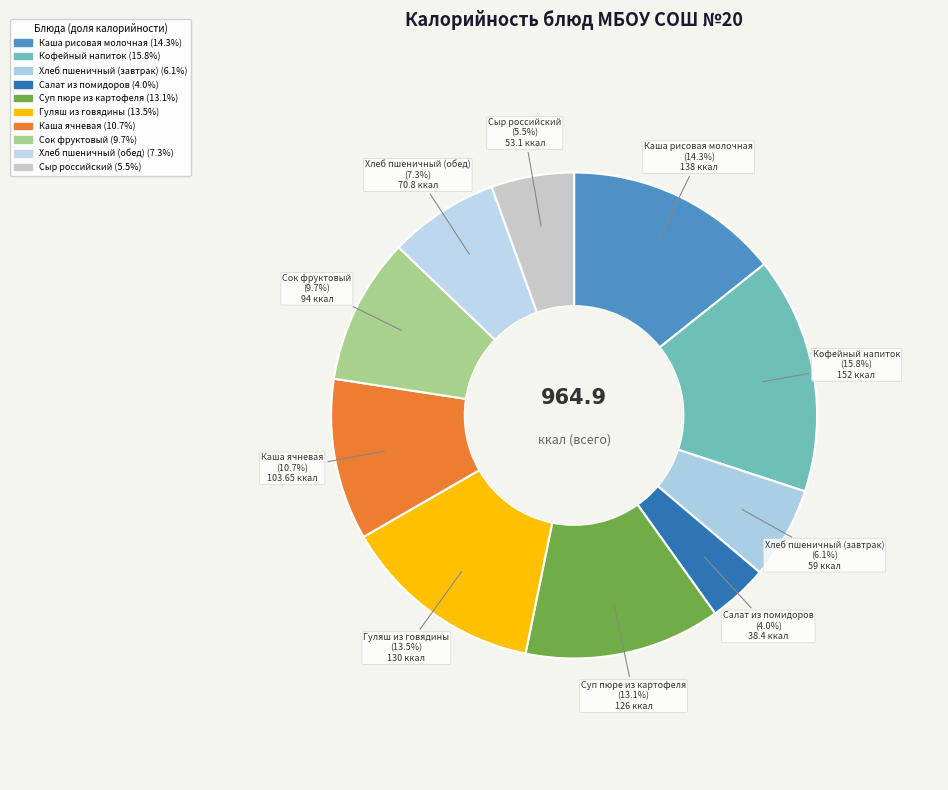

To the nearest percent, what portion does Хлеб пшеничный (обед) represent?

7%